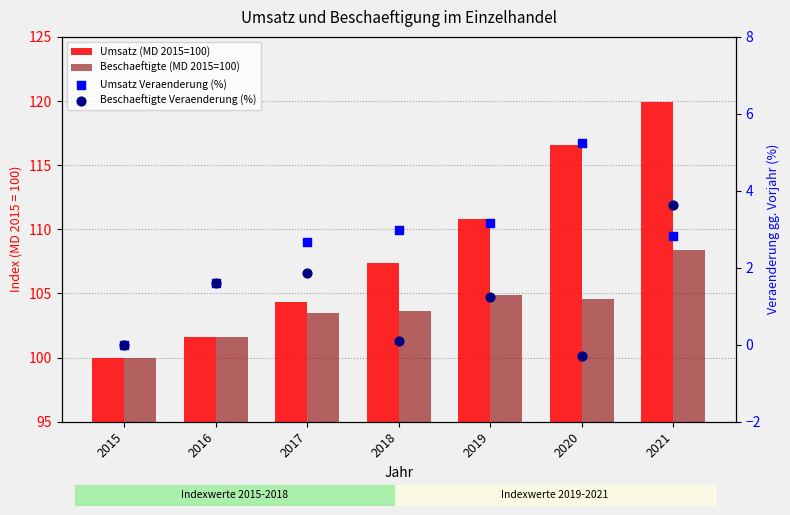

Which series has the largest Y range (max minus min)?

Umsatz (MD 2015=100)